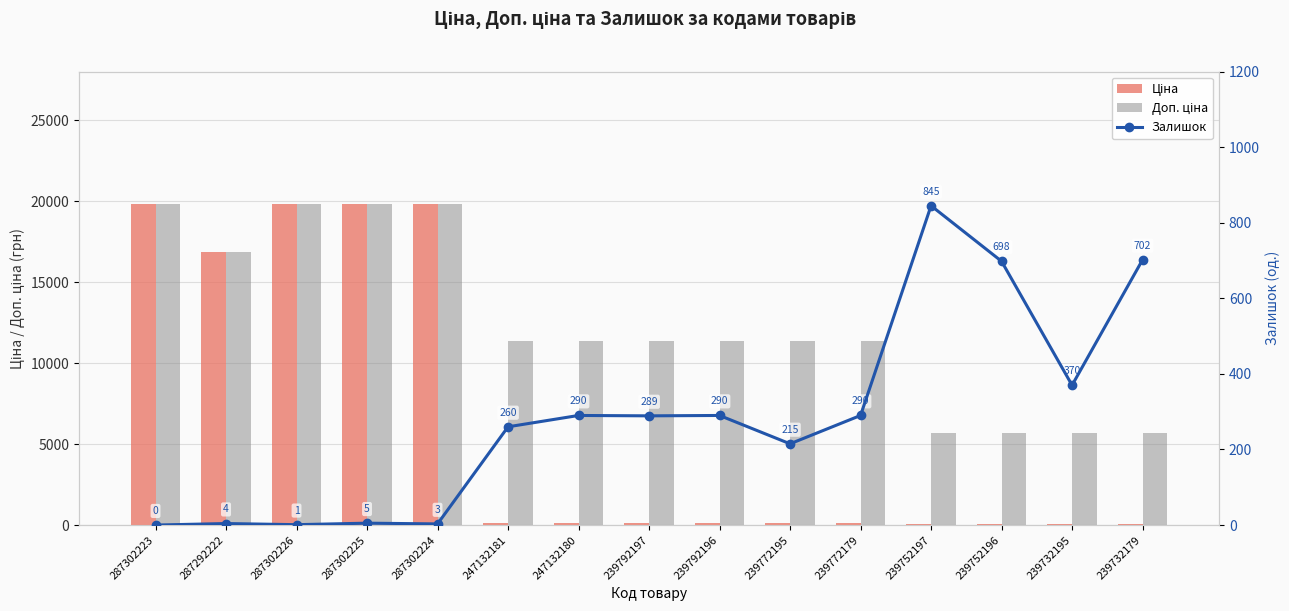

How many data points in Ціна are above 113?

11